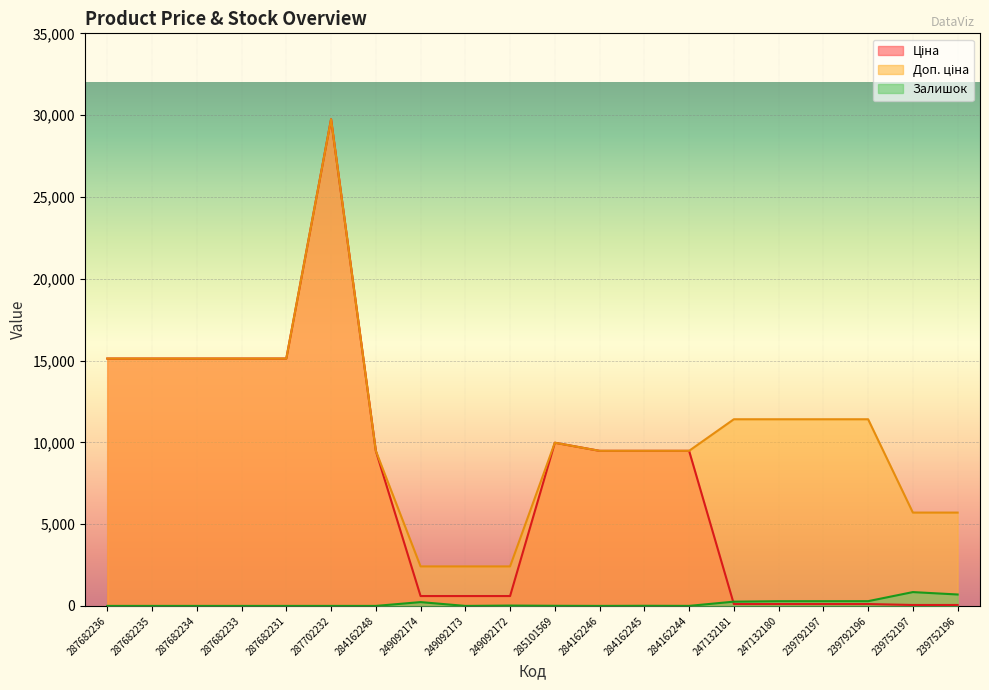

What is the value of the Доп. ціна point at the 7th from the left?

9480.1